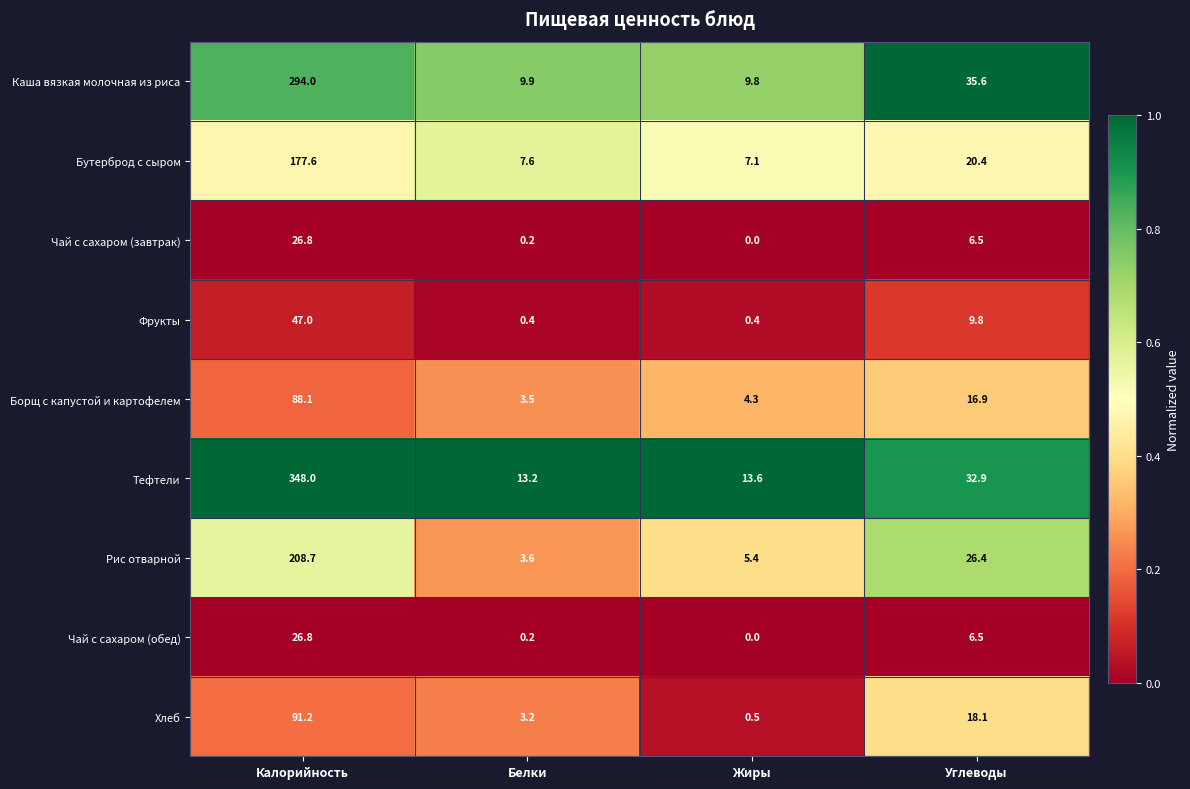

At which category is the sum across all series the highest?

Калорийность